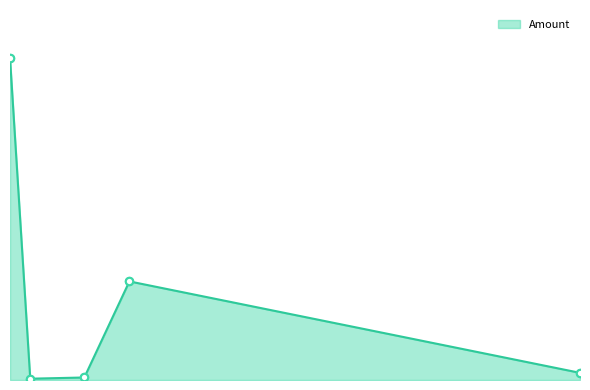

Does the chart have visible grid lines?

No